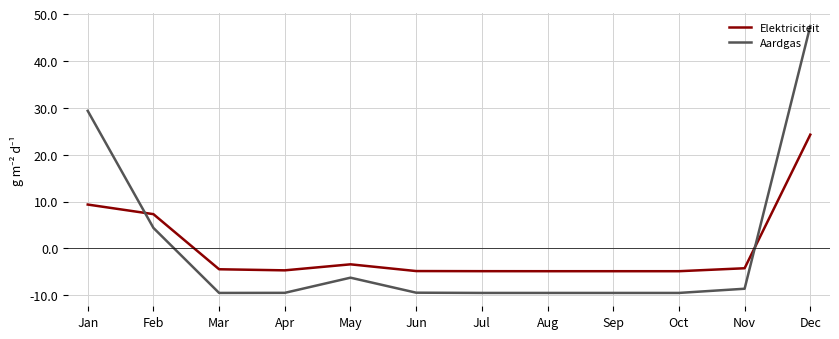

True or false: Aardgas has more than 0 points higher than both neighbors.

True